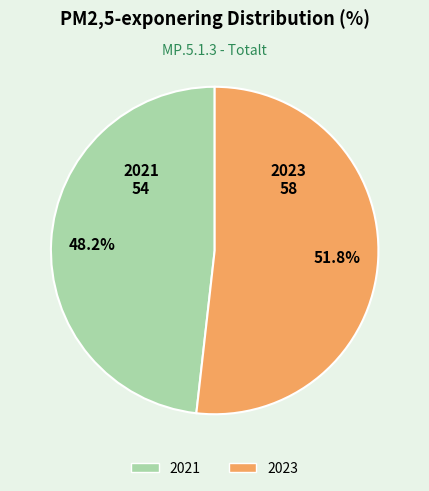

What is the largest slice in the pie chart?

2023